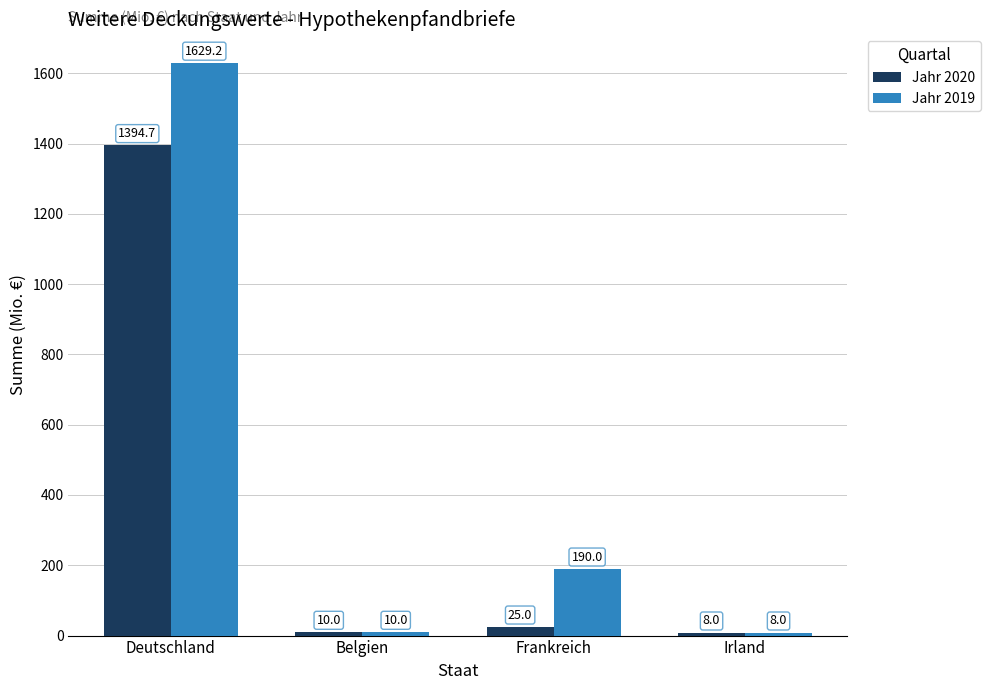

How many bars are there in each group?

2